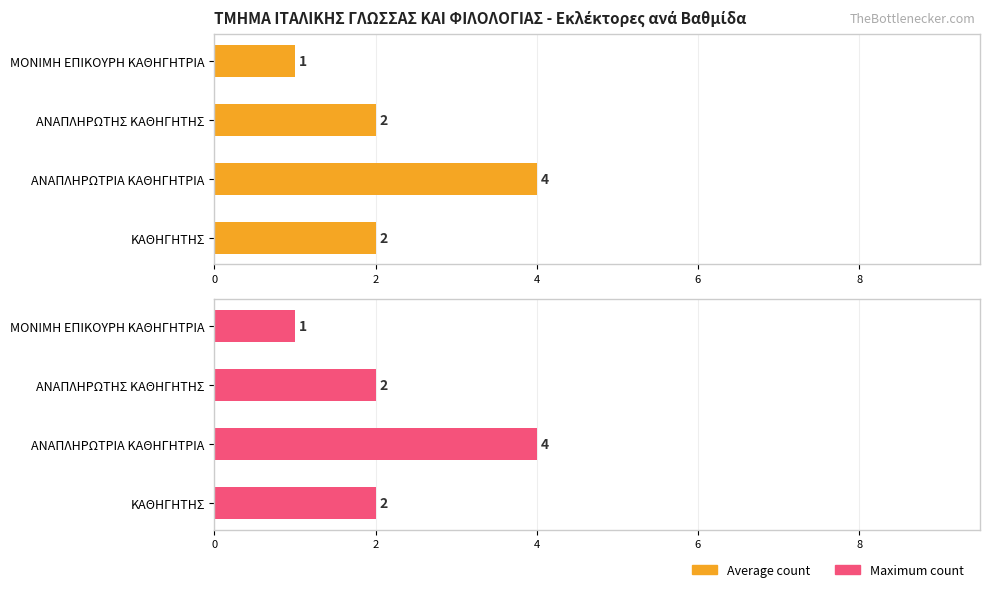

What is the smallest value displayed?

1